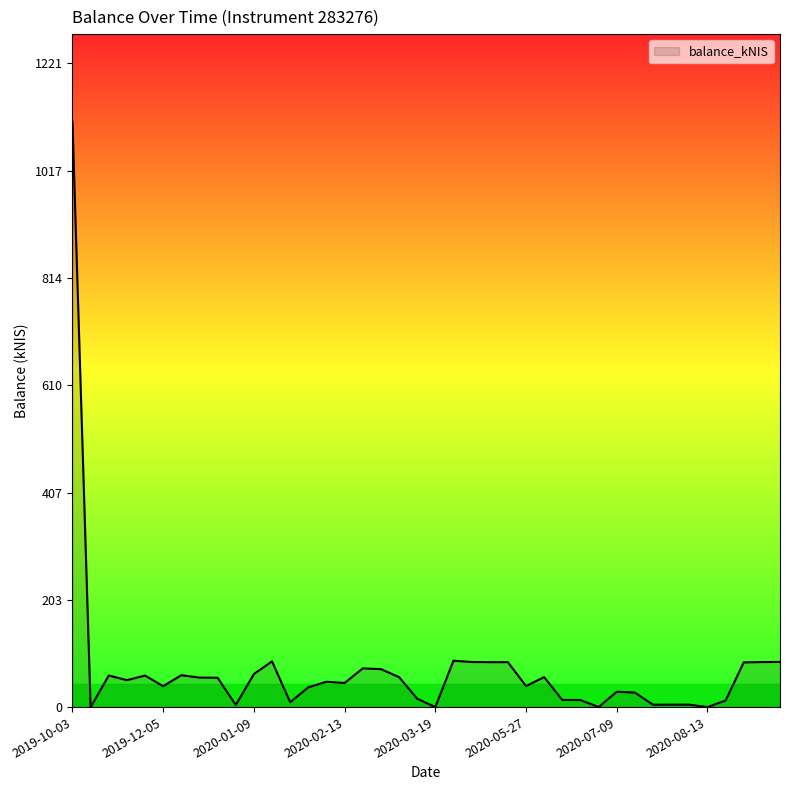

What is the greatest value displayed?

1110.1